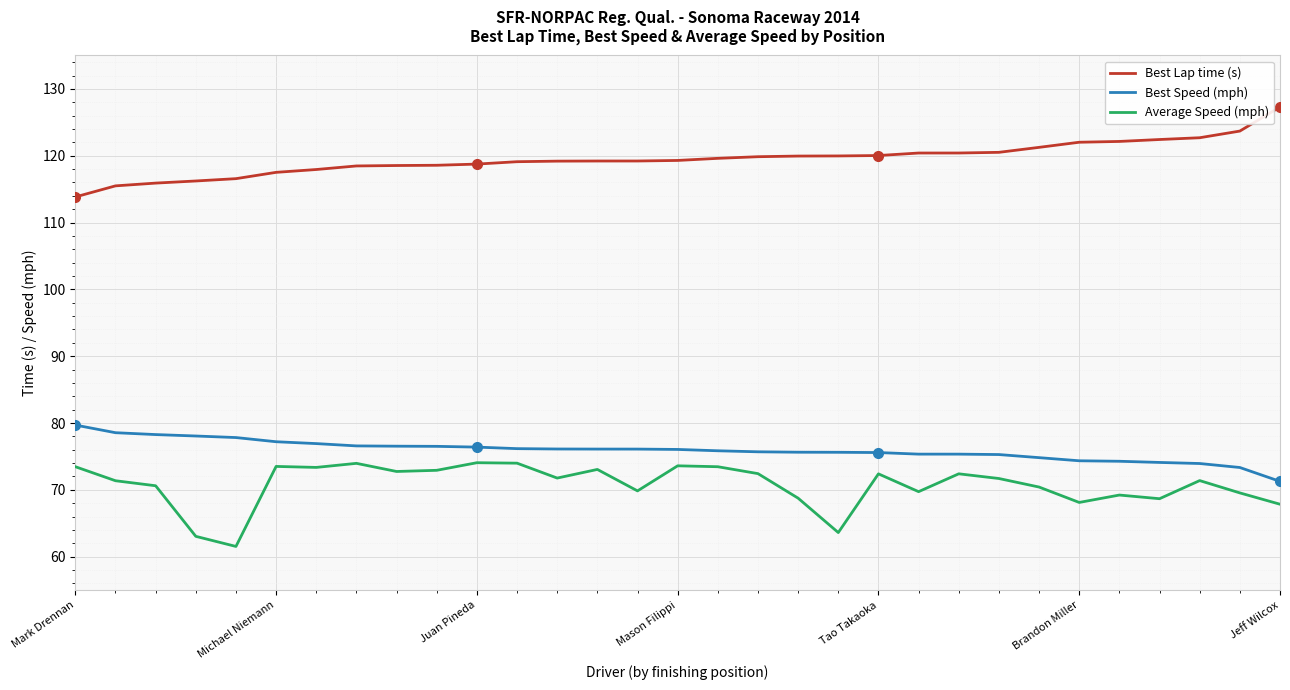

What is the highest value of the Best Speed (mph) series?

79.7